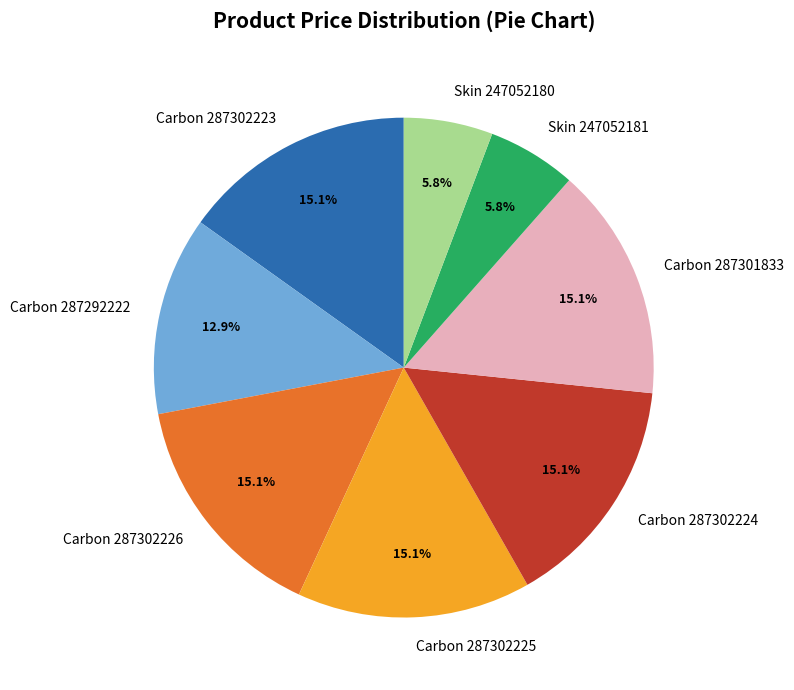

True or false: Carbon 287292222 accounts for 21% of the total.

False